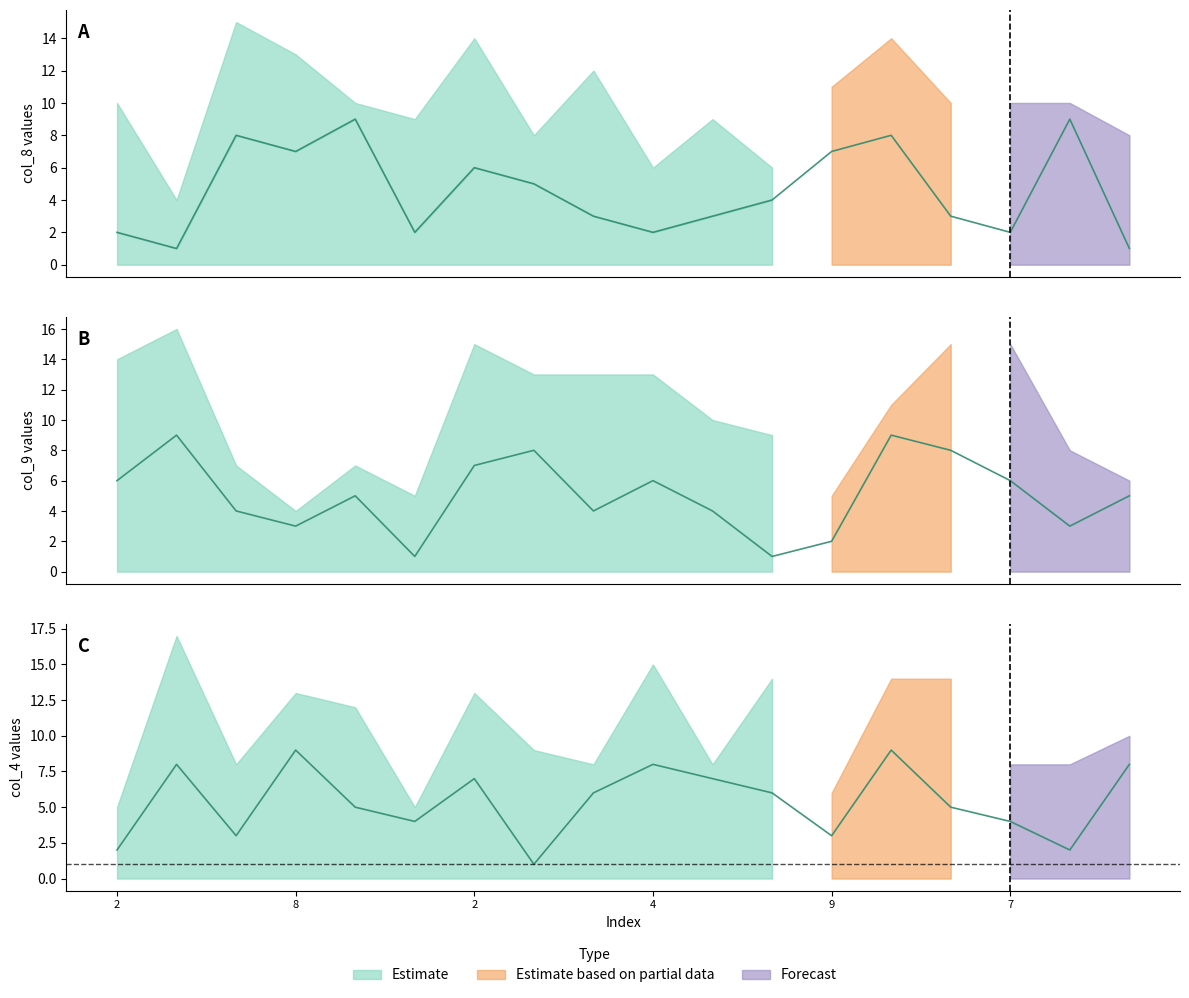

Where does the col_8 series first go above 4?

4